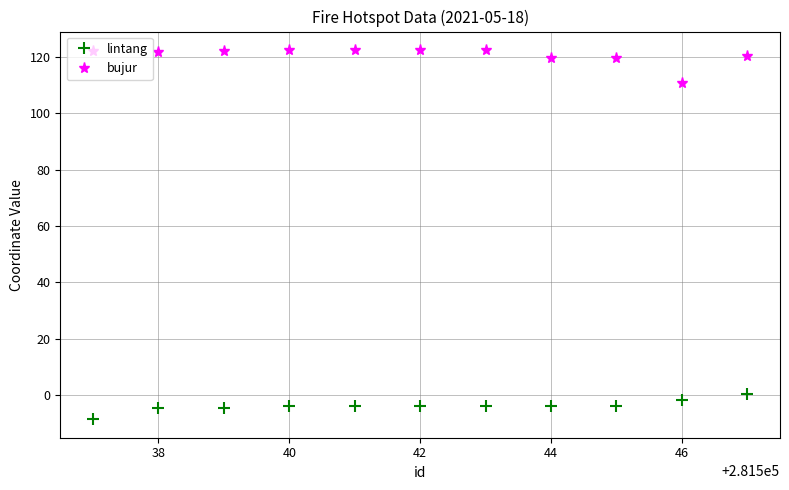

What is the value of the lintang point at the 2nd from the left?

-4.6